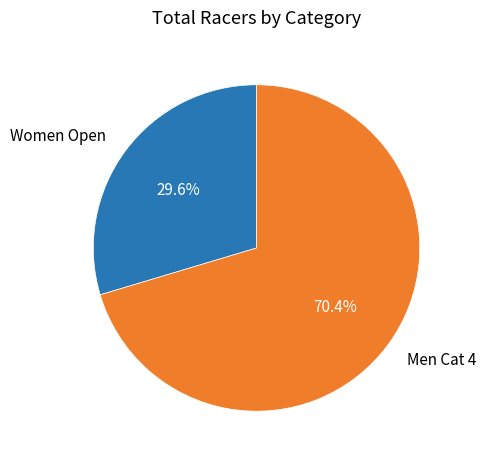

What is the largest slice in the pie chart?

Men Cat 4